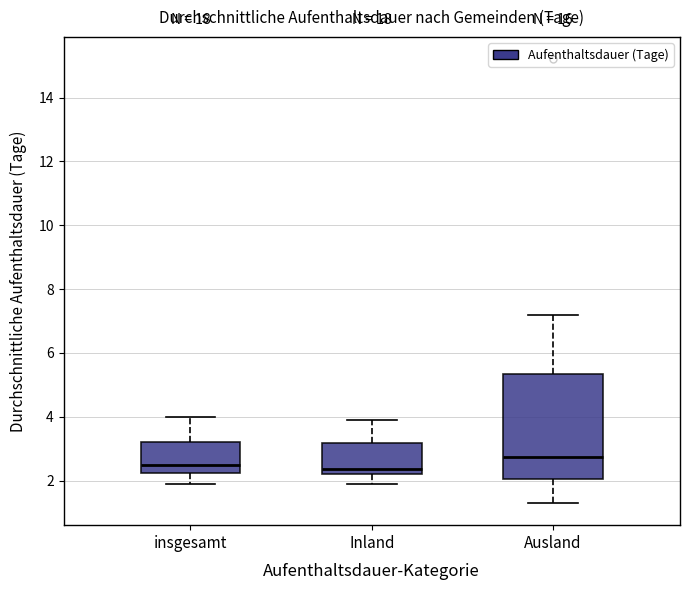

Where does the lower whisker of the box for insgesamt end on the y-axis? The values are not printed on the chart, so give them approximately, as read against the axis.

2.0